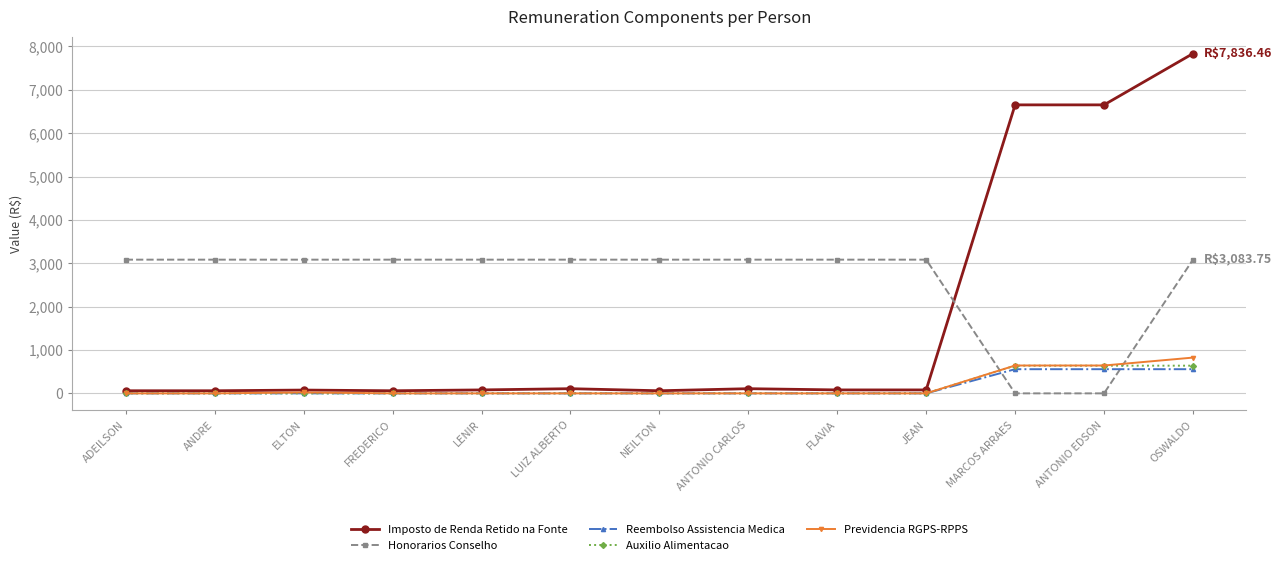

Is this an area chart (filled region under the line)?

No